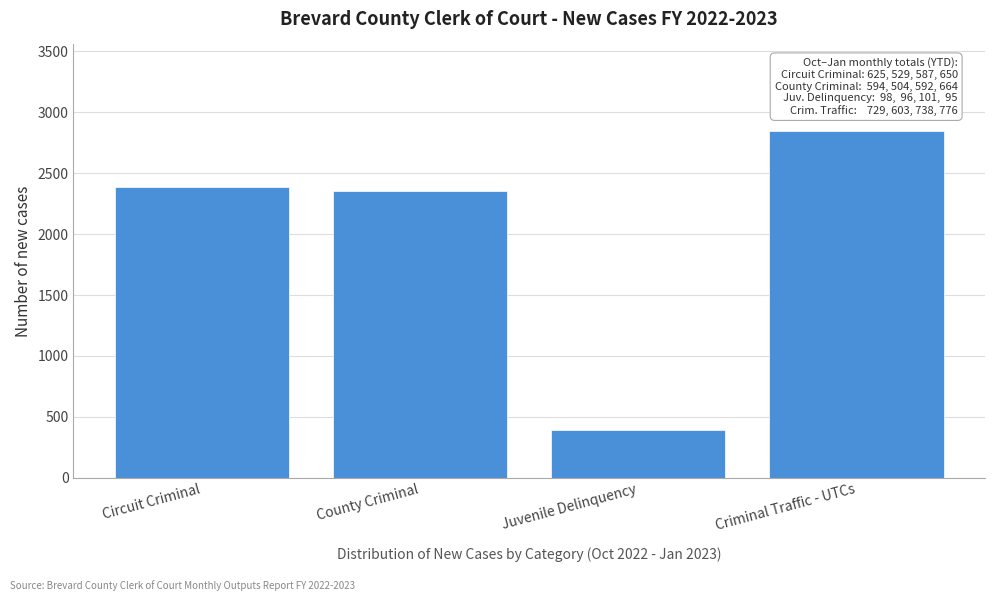

Reading left to right, transcribe all the data shown in this chart.

2391	2354	390	2846